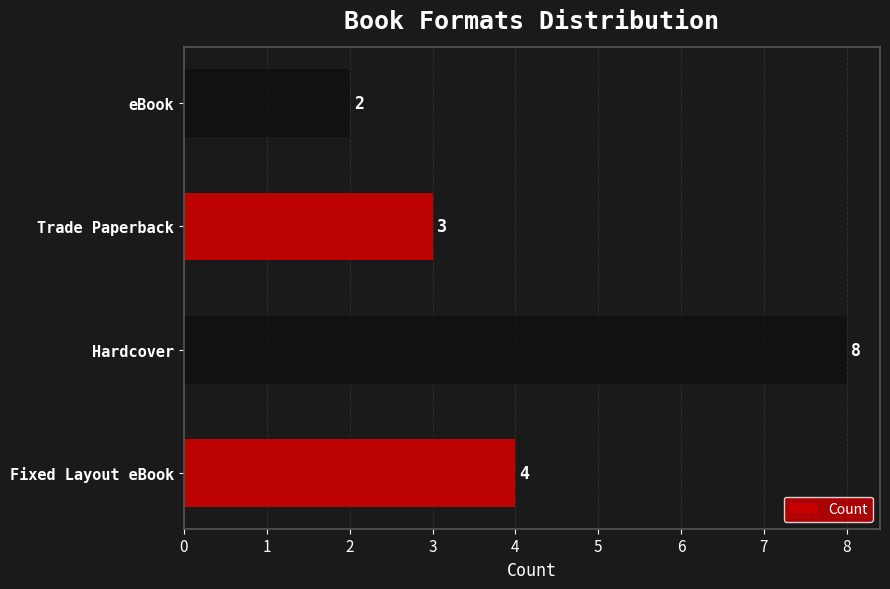

What is the smallest value displayed?

2